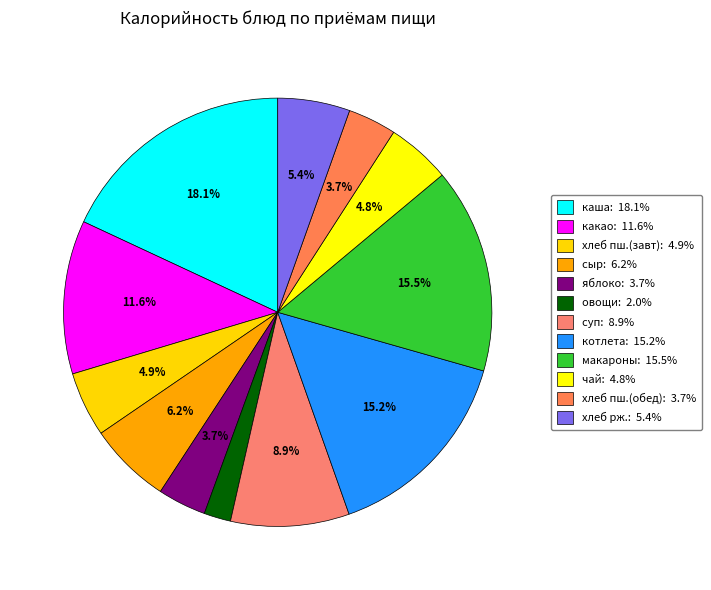

Count the number of slices in the pie.

12